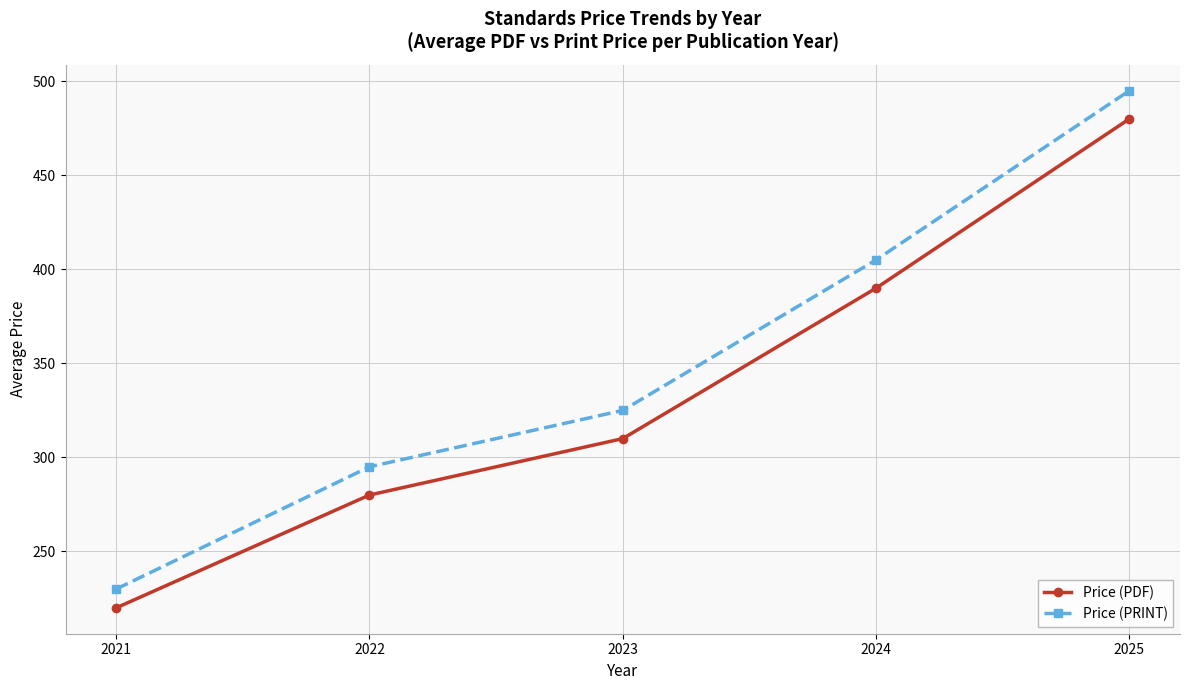

Reading left to right, extract all data points from this chart.

Price (PDF): 220	280	310	390	480
Price (PRINT): 230	295	325	405	495